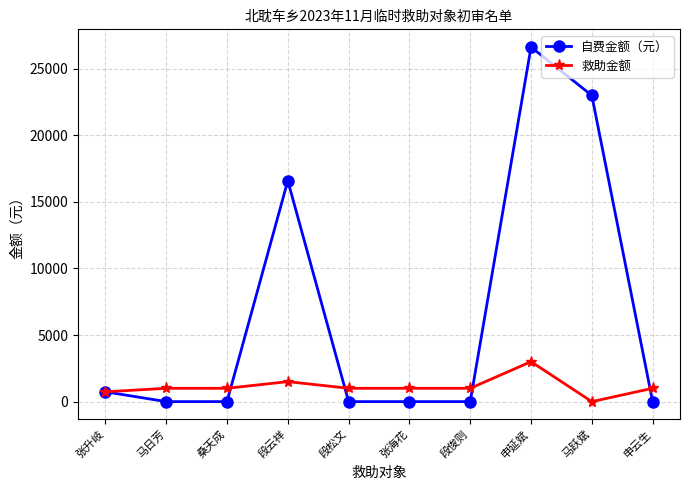

The value of 自费金额（元） at 张海花 is 0.0. True or false?

True